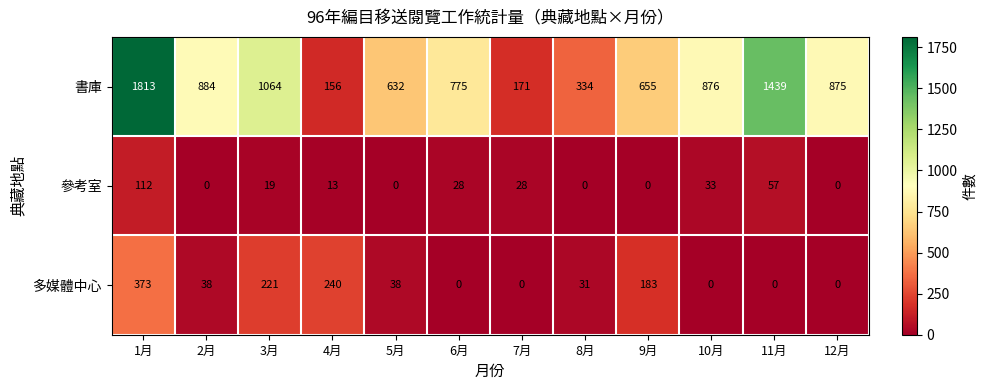

Where is 書庫 nearest to the value 984?

3月